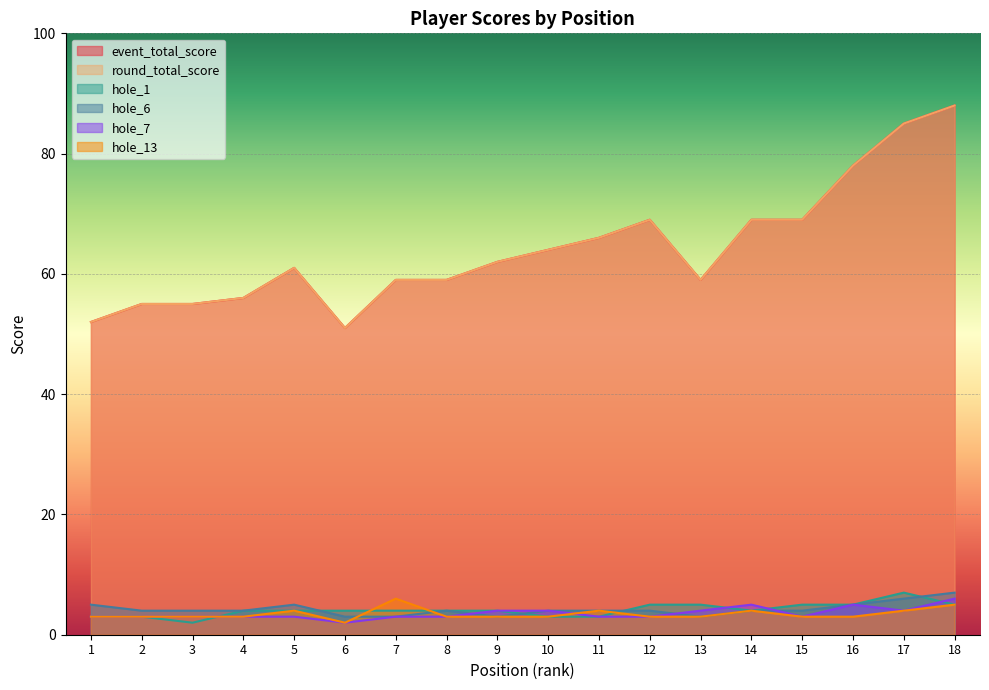

Reading left to right, what are all the values shown in this chart?

event_total_score: 1=52	2=55	3=55	4=56	5=61	6=51	7=59	8=59	9=62	10=64	11=66	12=69	13=59	14=69	15=69	16=78	17=85	18=88
round_total_score: 1=52	2=55	3=55	4=56	5=61	6=51	7=59	8=59	9=62	10=64	11=66	12=69	13=59	14=69	15=69	16=78	17=85	18=88
hole_1: 1=3	2=3	3=2	4=4	5=4	6=4	7=4	8=4	9=4	10=3	11=3	12=5	13=5	14=4	15=5	16=5	17=7	18=5
hole_6: 1=5	2=4	3=4	4=4	5=5	6=3	7=3	8=4	9=3	10=4	11=4	12=4	13=3	14=4	15=4	16=5	17=6	18=7
hole_7: 1=3	2=3	3=3	4=3	5=3	6=2	7=3	8=3	9=4	10=4	11=3	12=3	13=4	14=5	15=3	16=5	17=4	18=6
hole_13: 1=3	2=3	3=3	4=3	5=4	6=2	7=6	8=3	9=3	10=3	11=4	12=3	13=3	14=4	15=3	16=3	17=4	18=5